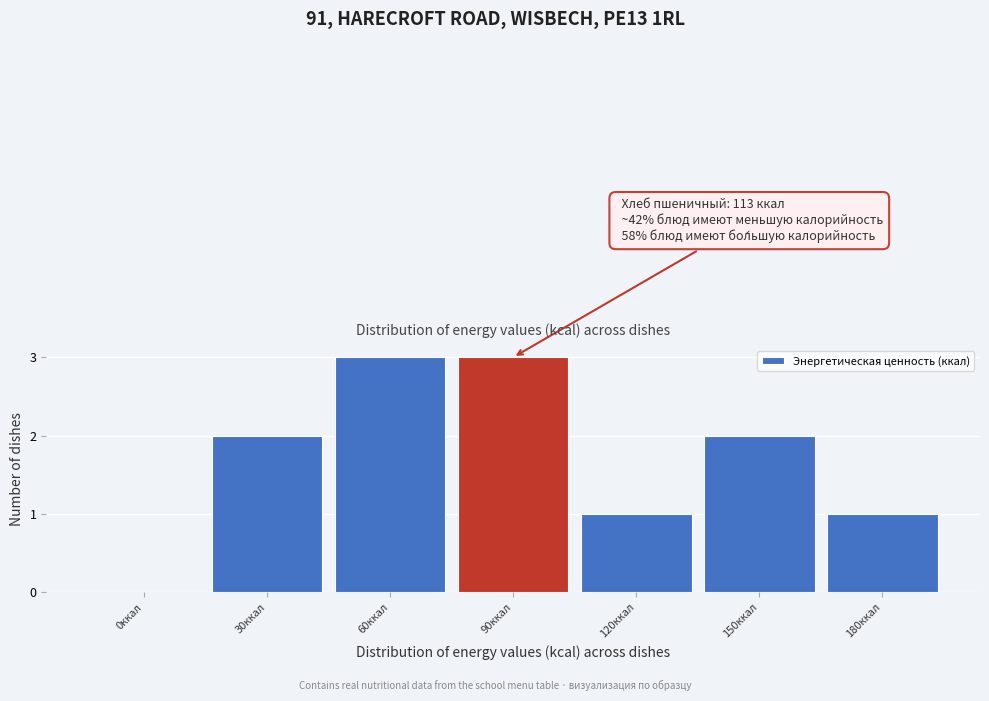

Reading left to right, extract all data points from this chart.

0ккал=0	30ккал=2	60ккал=3	90ккал=3	120ккал=1	150ккал=2	180ккал=1